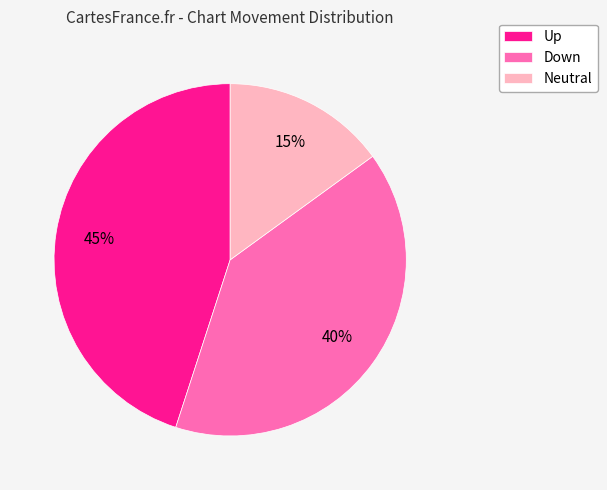

Is the sum of Down and Up greater than half?

Yes